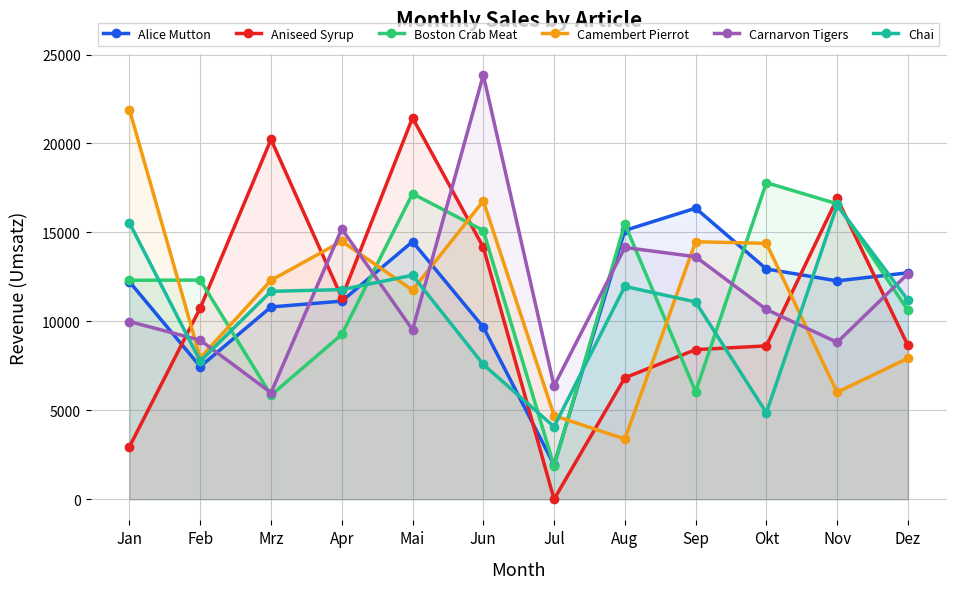

Which label corresponds to the largest value in the chart?

Jun